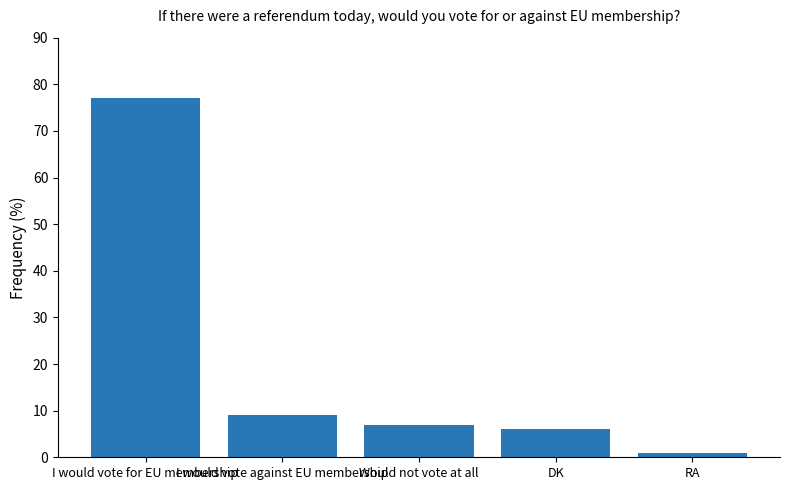

What value does the data have at Would not vote at all, to the nearest 5?

5